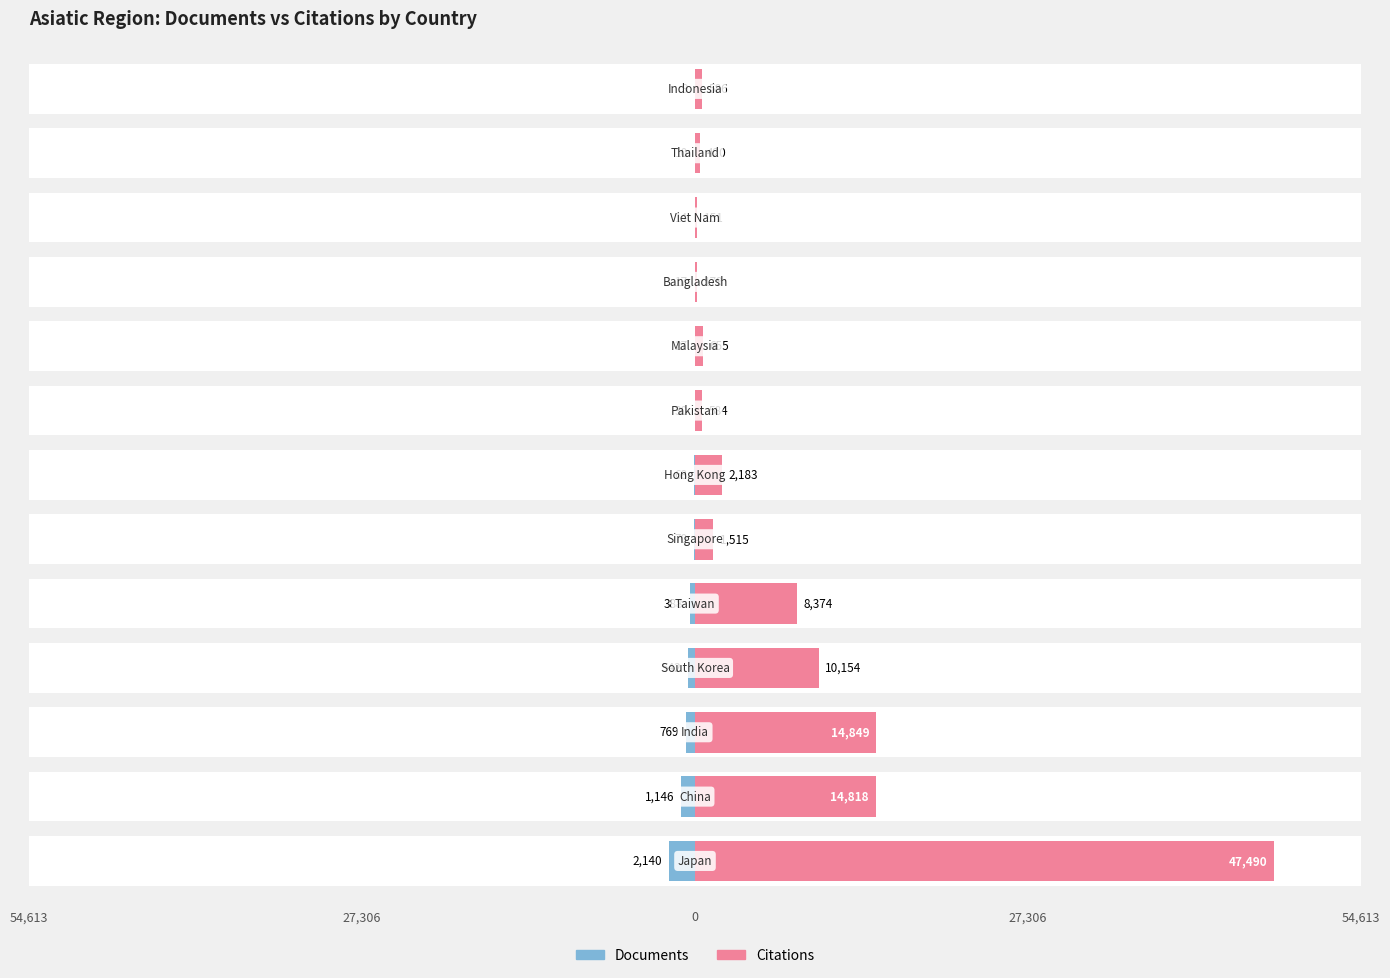

At 12, list the series in order from largest to smallest.

Citations, Documents